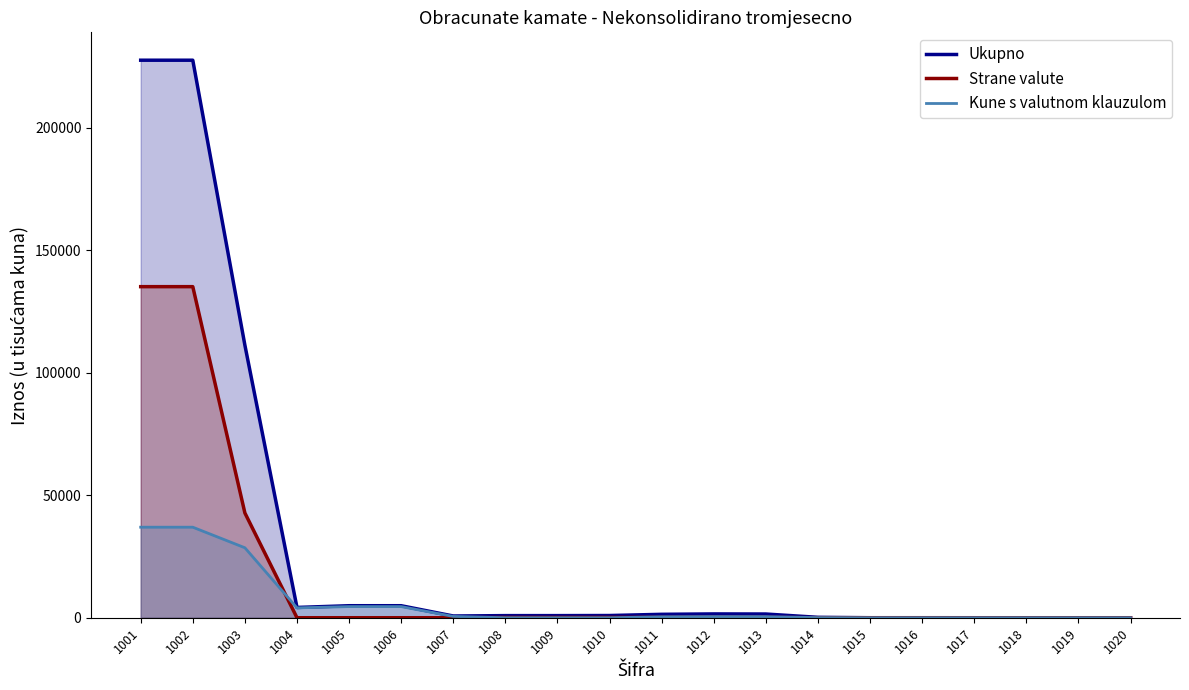

Reading left to right, transcribe all the data shown in this chart.

Ukupno: 227601.7	227601.7	111276.7	4196.0	4904.0	4904.0	708.0	860.0	862.0	900.0	1393.0	1552.7	1514.7	165.0	3.3	3.3	0.0	0.0	0.0	0.0
Strane valute: 135156.0	135156.0	42776.0	0.0	0.0	0.0	0.0	111.3	111.3	125.7	152.0	152.0	137.7	2.0	2.0	2.0	0.0	0.0	0.0	0.0
Kune s valutnom klauzulom: 36960.3	36960.3	28561.7	4018.7	4547.3	4547.3	528.7	2.7	2.7	2.7	374.7	425.0	425.0	50.3	0.0	0.0	0.0	0.0	0.0	0.0